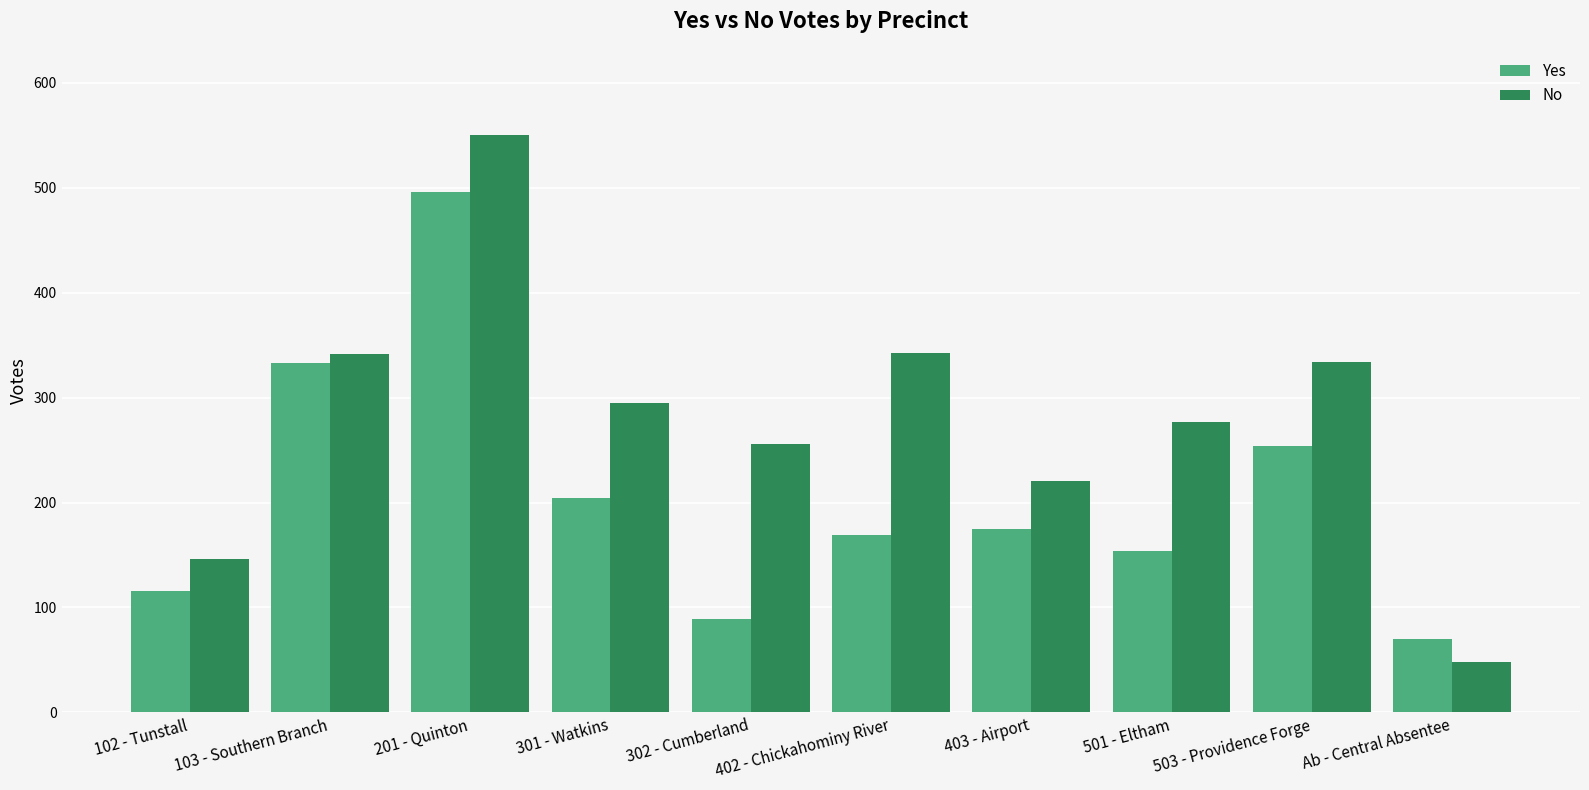

What is the difference between the second highest and second lowest values in the Yes series?

244